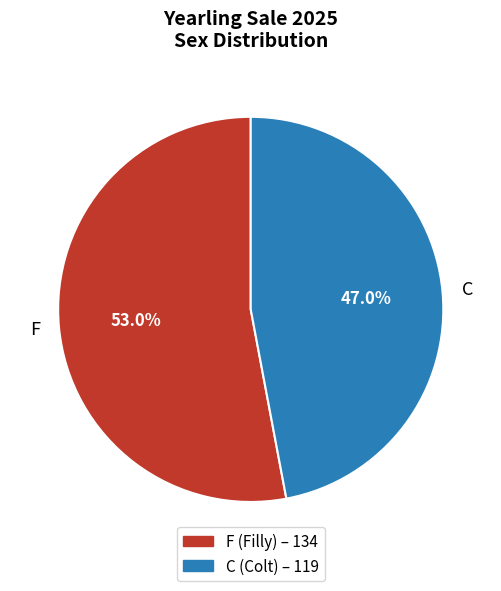

To the nearest percent, what is the difference between the C and F slice percentages?

6%